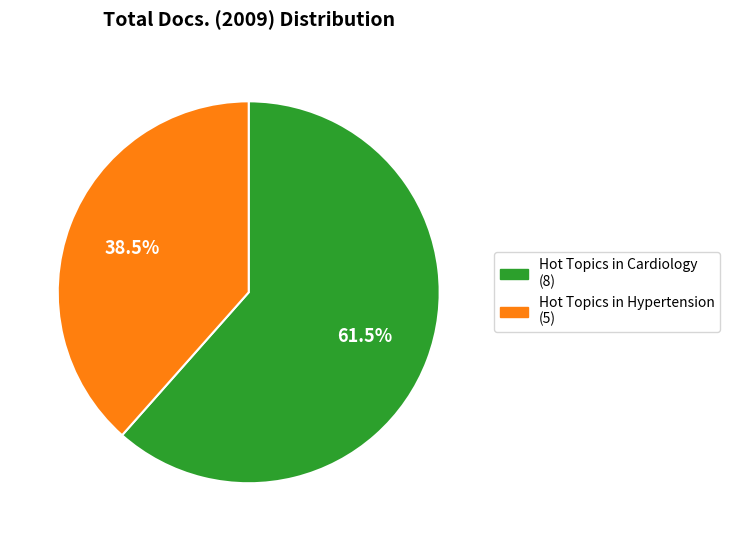

How many segments does this pie chart have?

2